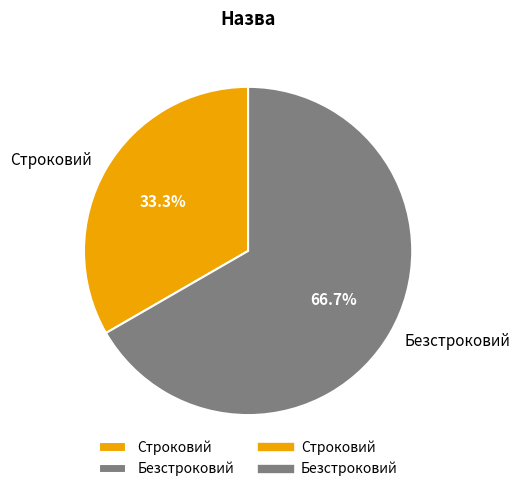

Which slice is the smallest?

Строковий